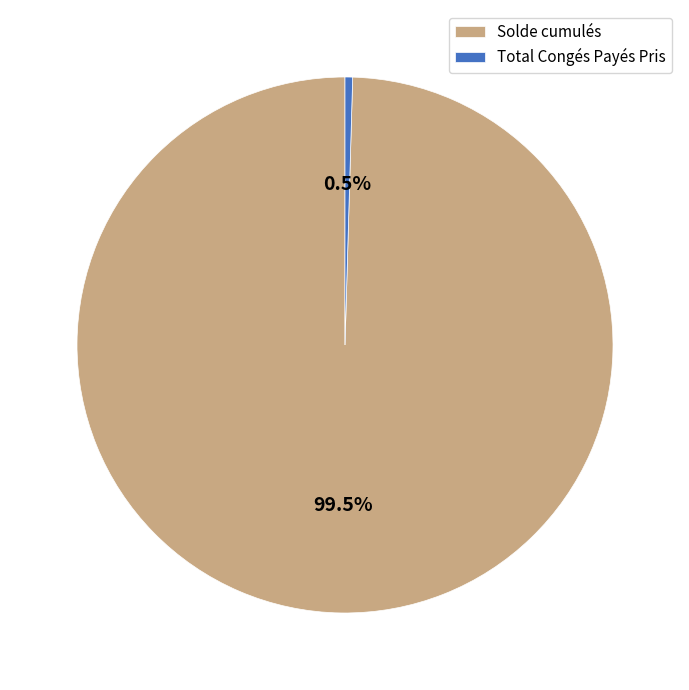

How much of the chart is everything except Total Congés Payés Pris?

99.5%